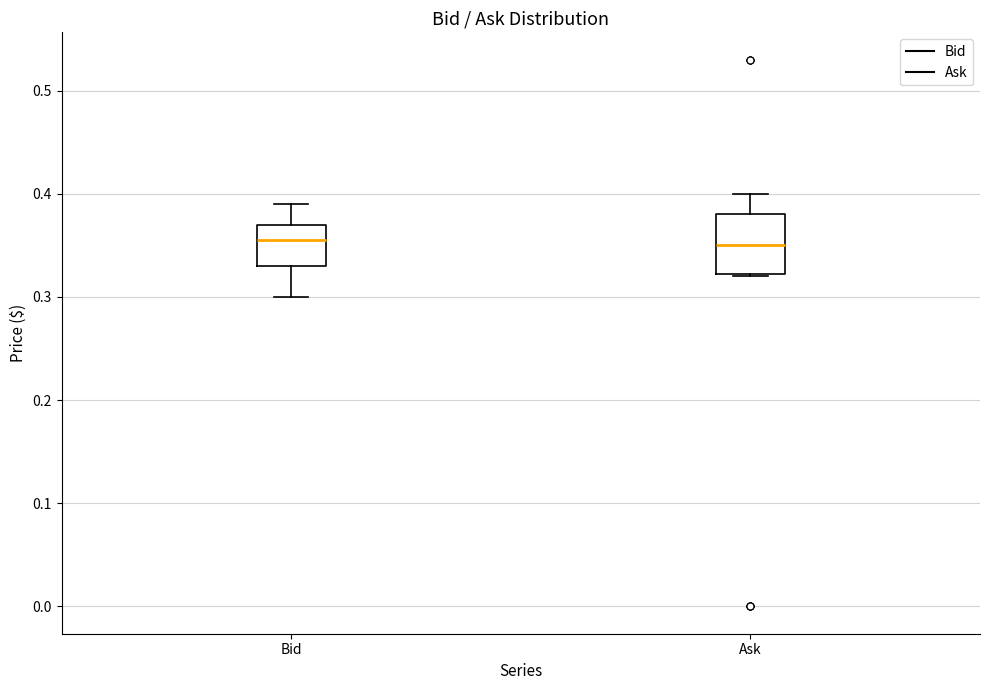

Where does the upper whisker of the box for Ask end on the y-axis? The values are not printed on the chart, so give them approximately, as read against the axis.

0.40